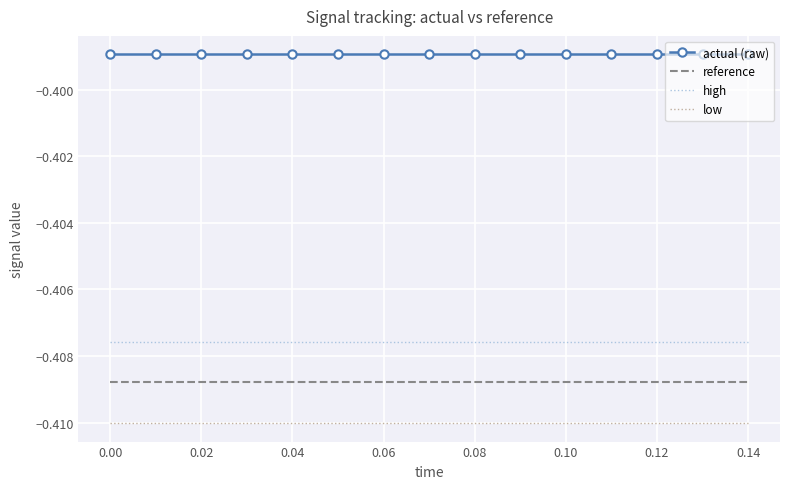

Rank the series by their maximum value, from highest to lowest.

actual (raw), high, reference, low